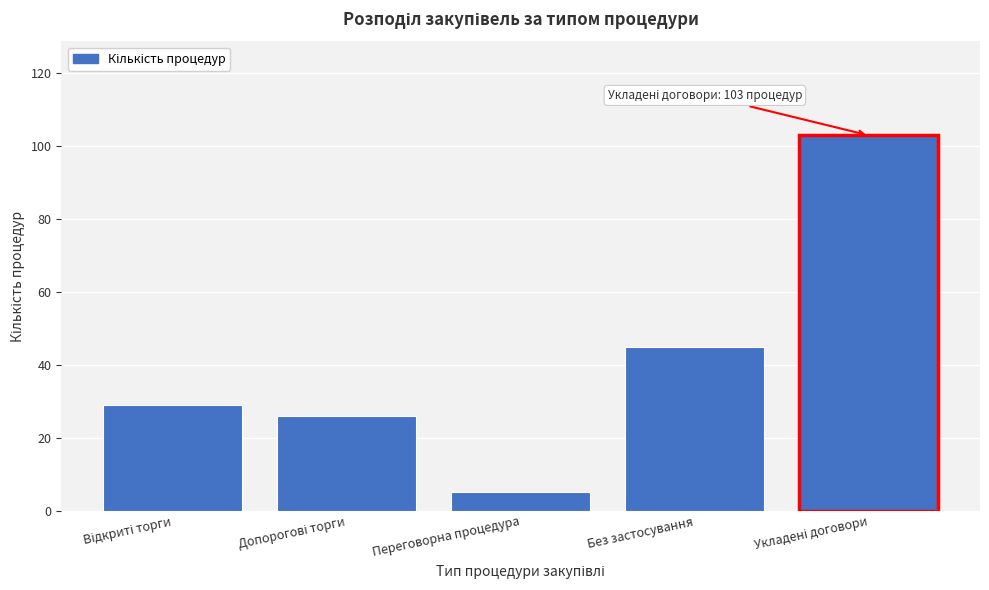

Reading left to right, transcribe all the data shown in this chart.

29	26	5	45	103